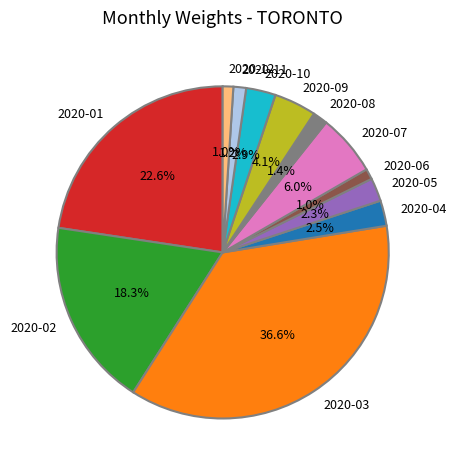

What is the largest slice in the pie chart?

2020-03